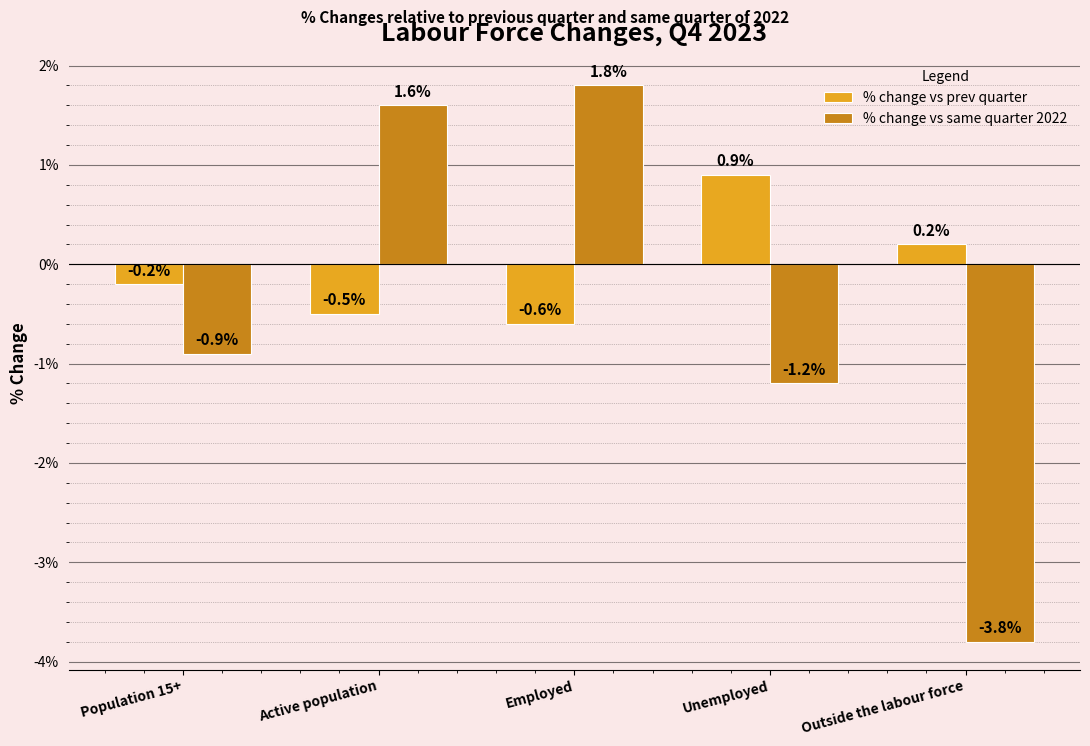

True or false: % change vs prev quarter has a value of 0.2 at Outside the labour force.

True